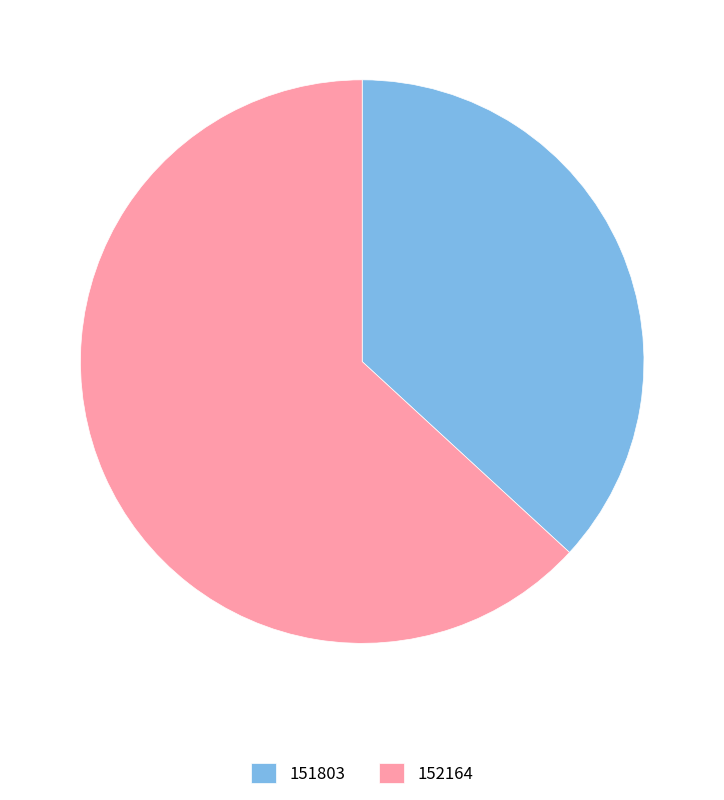

Approximately how many times larger is the value at 152164 compared to 151803?

1.7